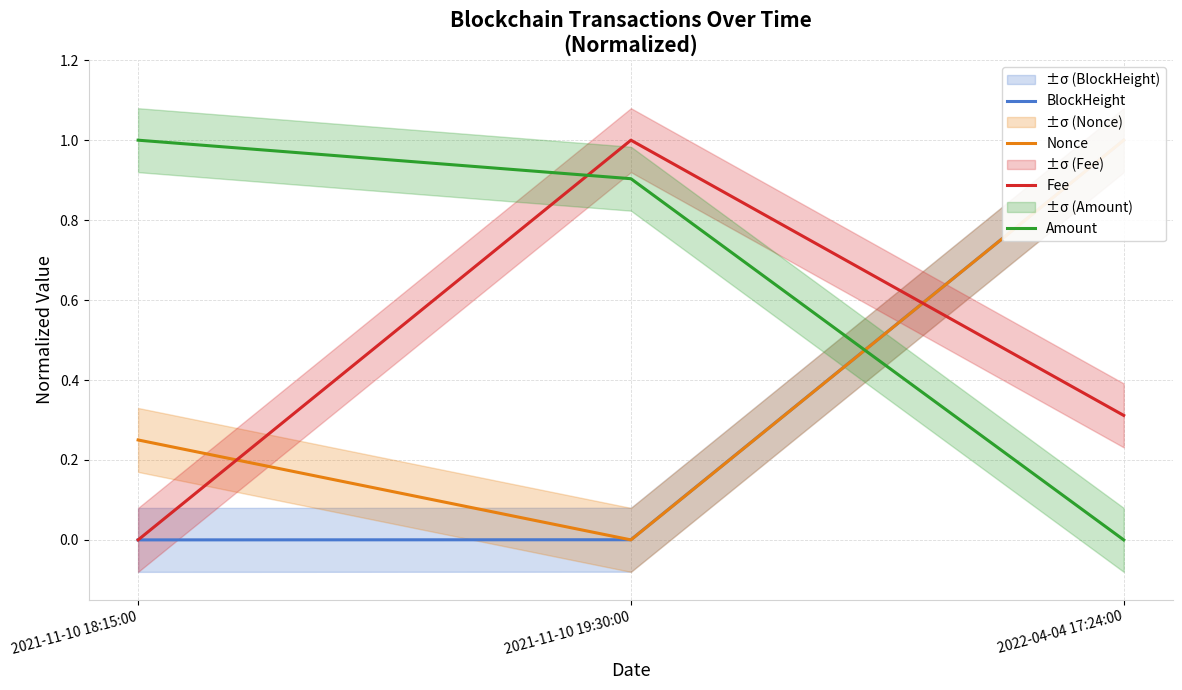

At which category is the sum across all series the highest?

2022-04-04 17:24:00